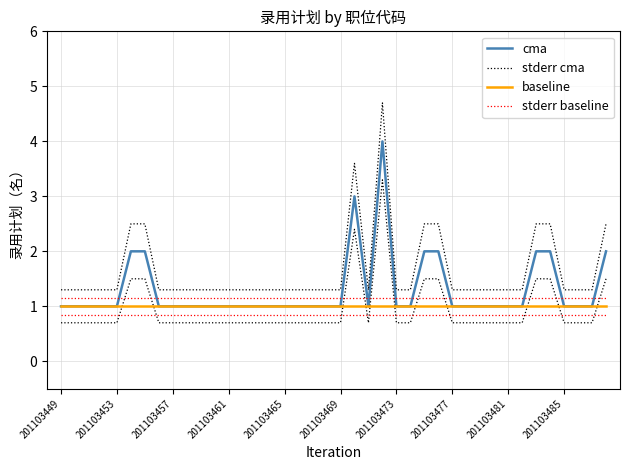

At which label is stderr baseline closest to 1?

201103449